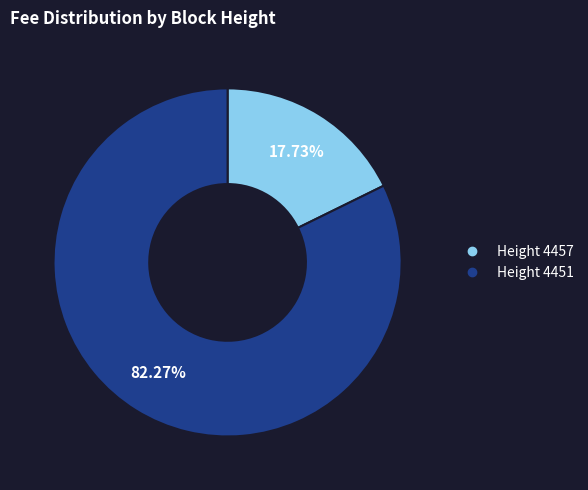

Is there a majority slice in this chart?

Yes